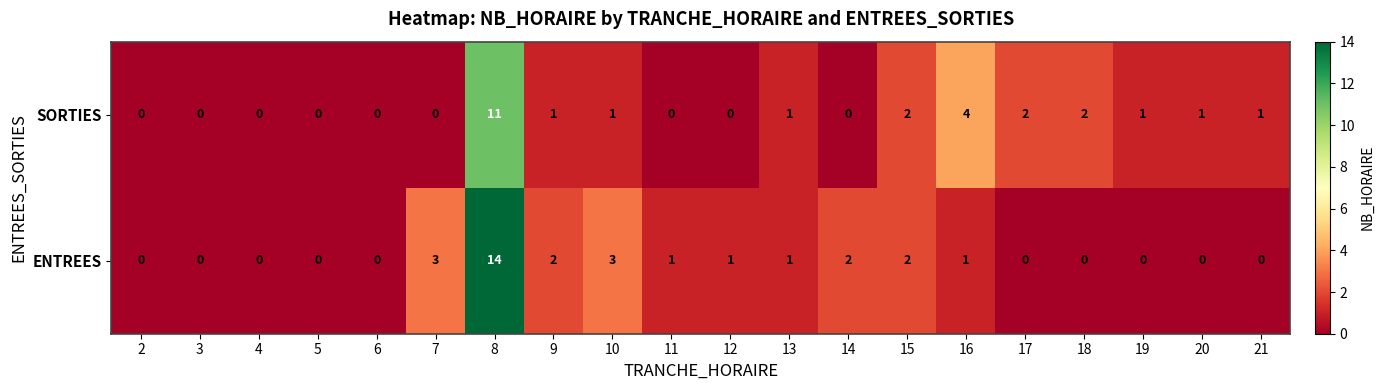

The SORTIES series shows 0 at 4. True or false?

True